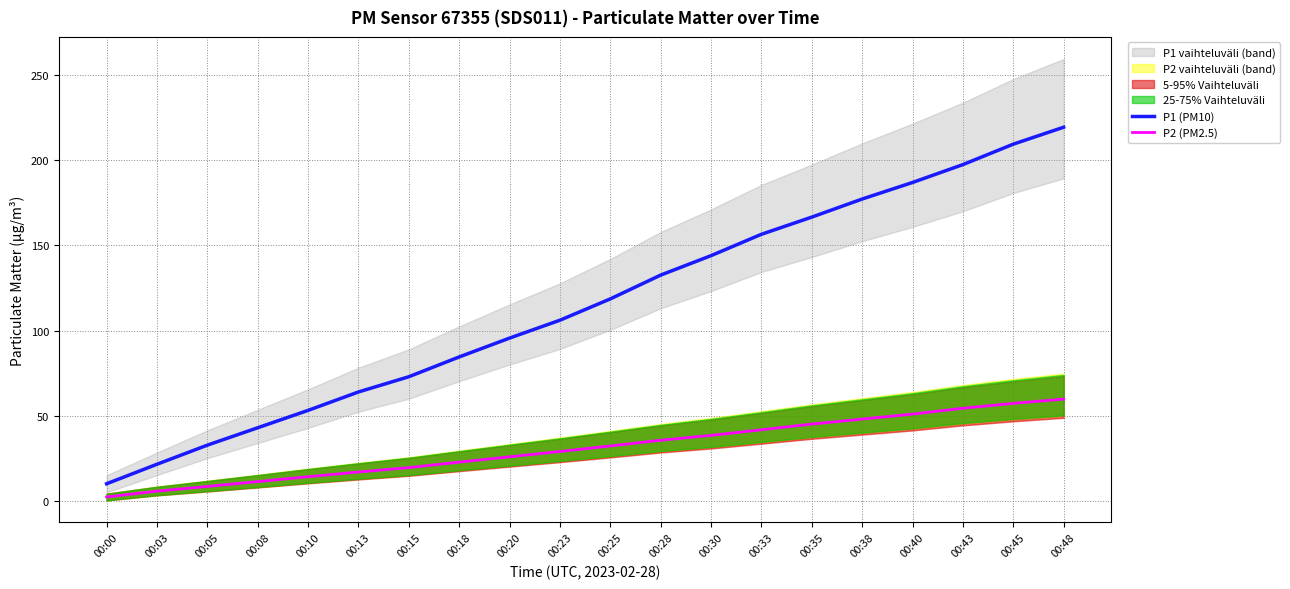

Rank the series by their maximum value, from lowest to highest.

P2 (PM2.5), P1 (PM10)